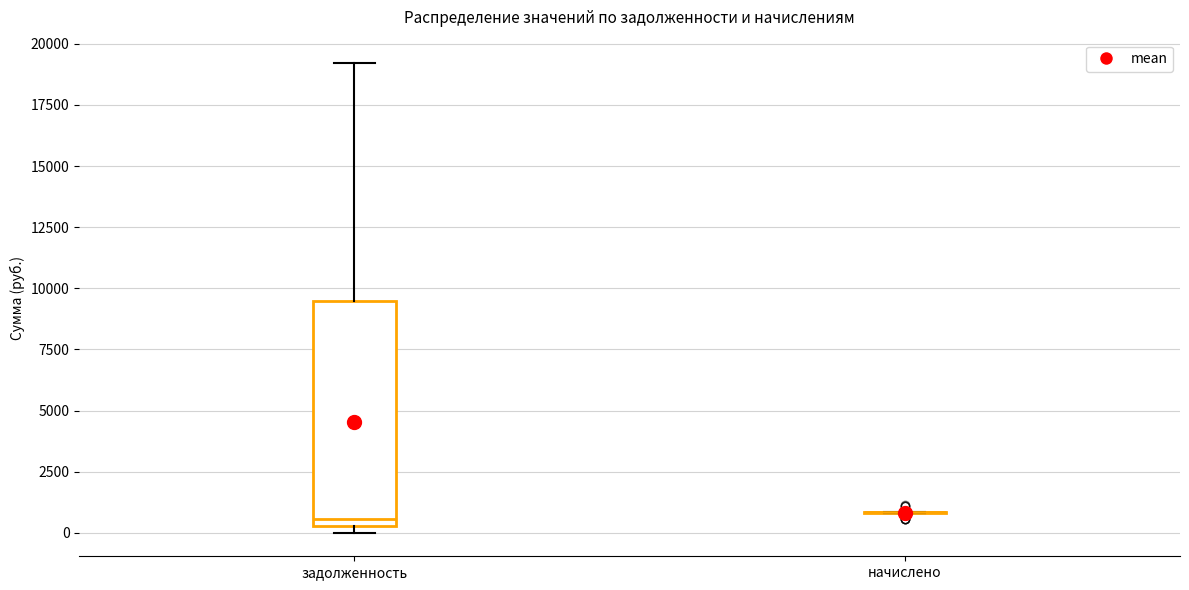

Comparing the boxes themselves (not the whiskers), which one is the tallest?

задолженность